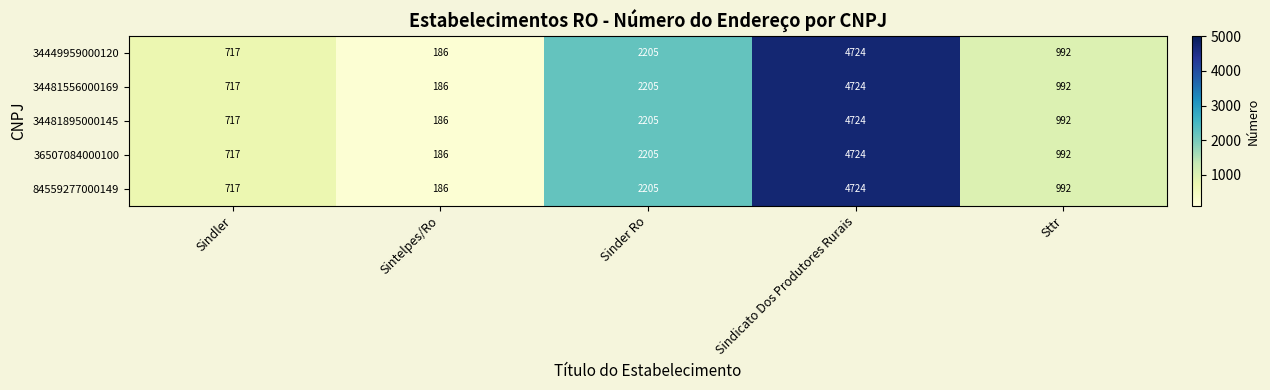

What is the difference between the maximum and minimum values in the 36507084000100 series?

4538